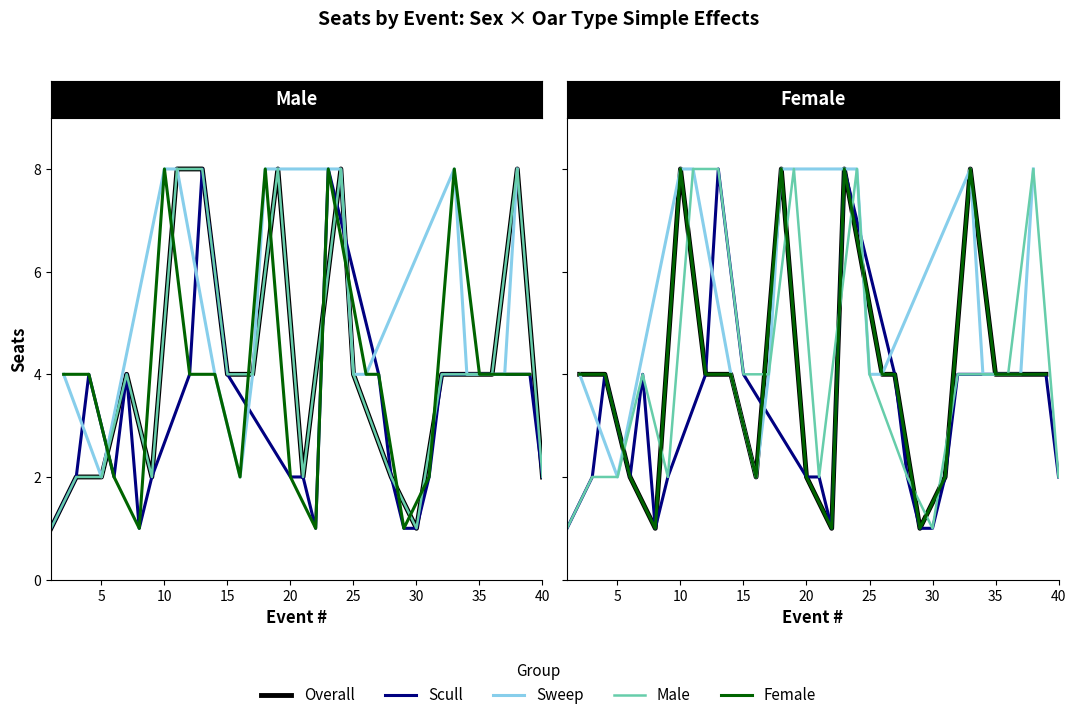

How many values in the Scull series exceed 4?

8